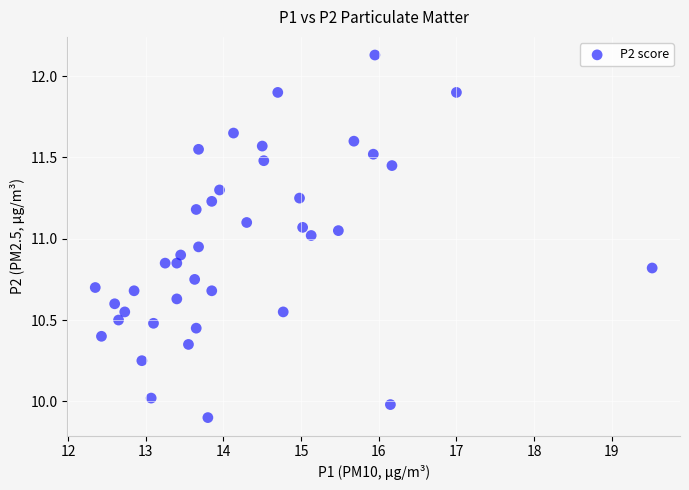

What is the range of X values (max minus min)?

7.2